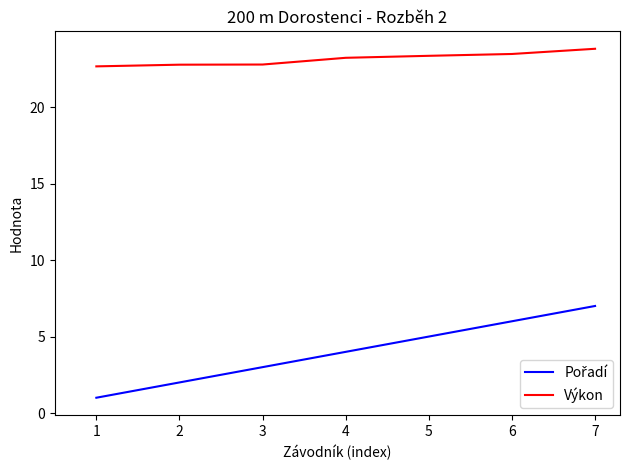

Which series has the largest total across all categories?

Výkon